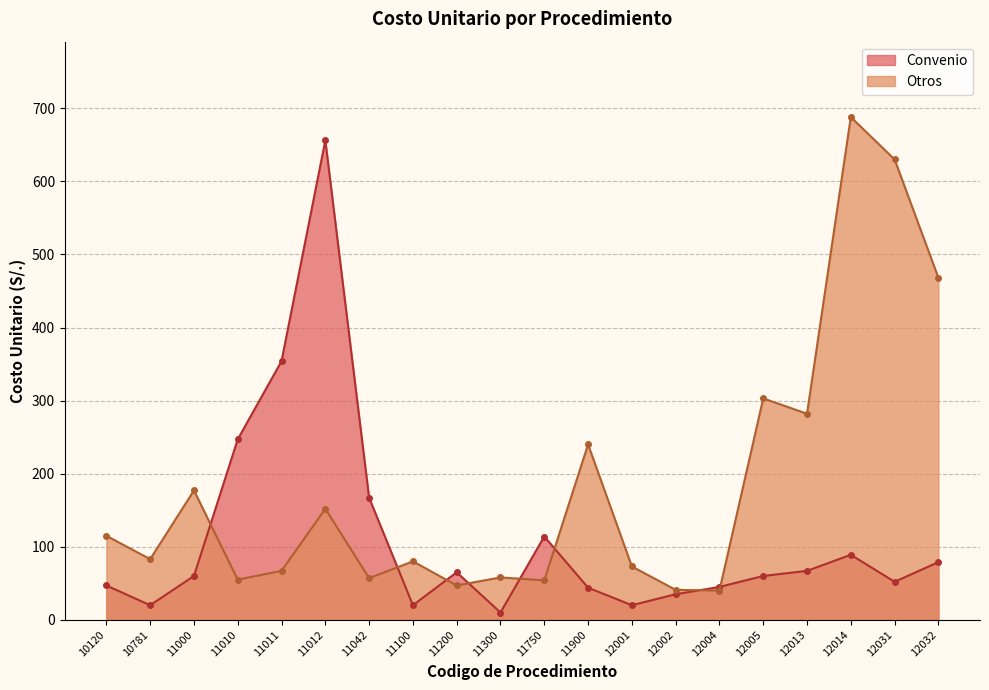

At 11042, list the series in order from smallest to largest.

Otros, Convenio